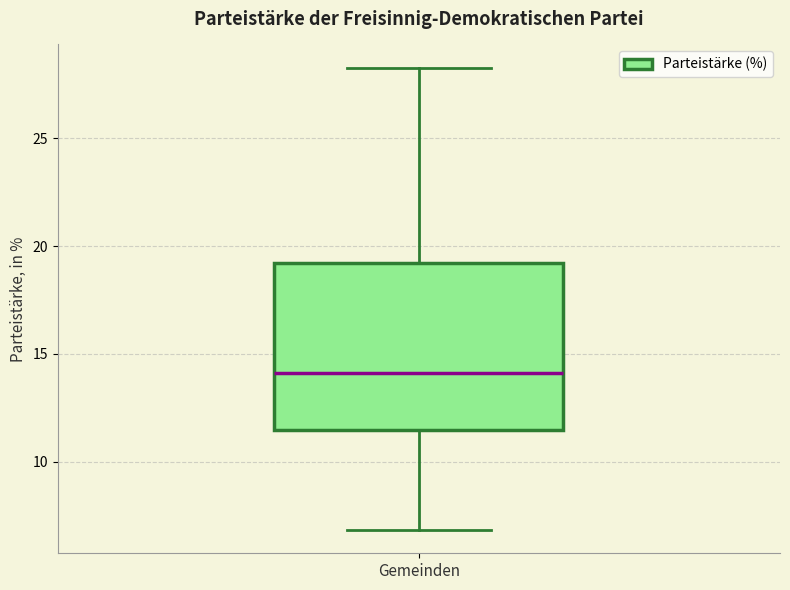

Transcribe this box plot: give where the median line is, the range the box spans, and where the two whiskers end, as read against the y-axis. The values are not printed on the chart, so give them approximately, as read against the axis.

median 14.0, box 11.5 to 19.0, whiskers 7.0 to 28.5